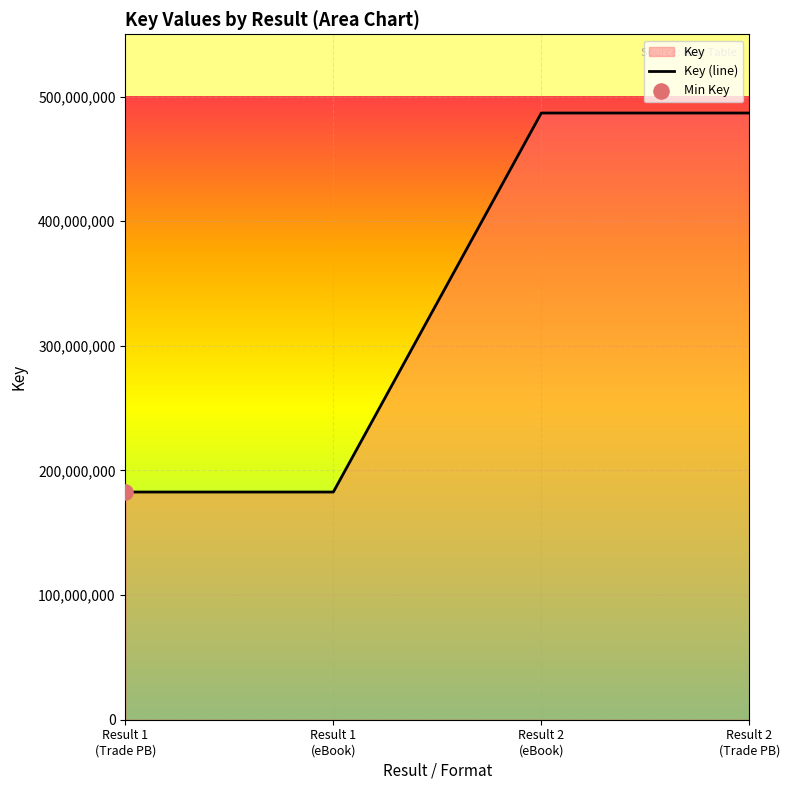

What is the change in value from Result 1
(Trade PB) to Result 2
(eBook)?

+304111762